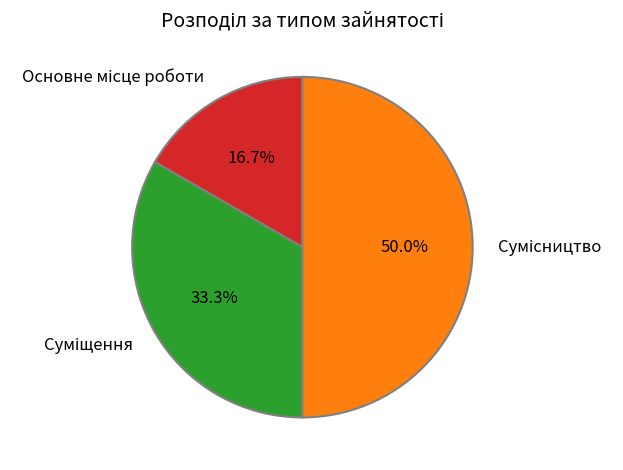

Count the number of slices in the pie.

3